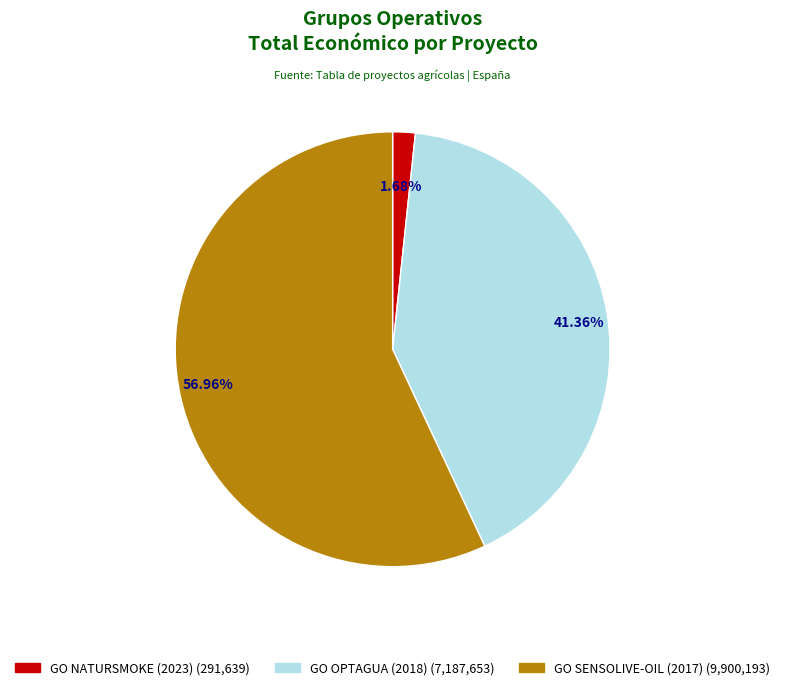

Is the sum of GO NATURSMOKE (2023) and GO SENSOLIVE-OIL (2017) greater than half?

Yes